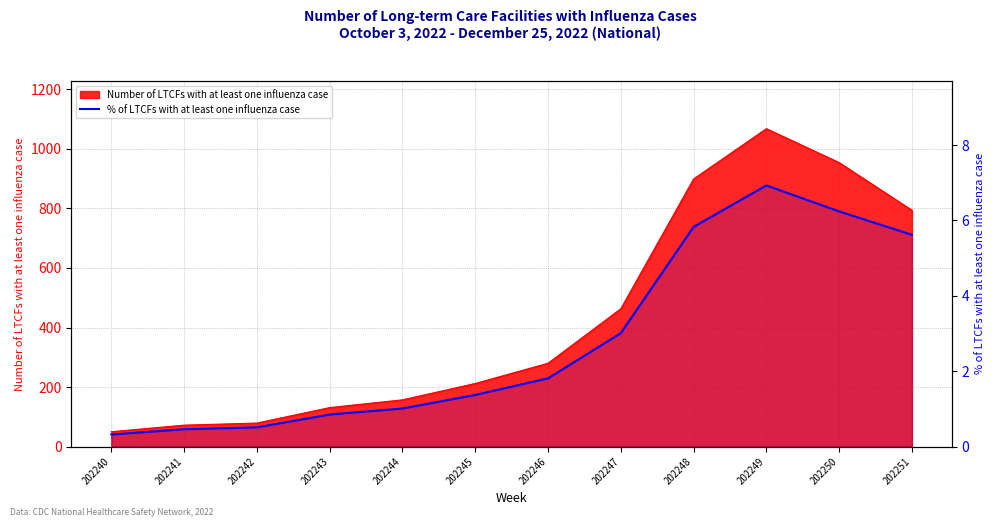

At which category does the data reach its first local peak?

202249